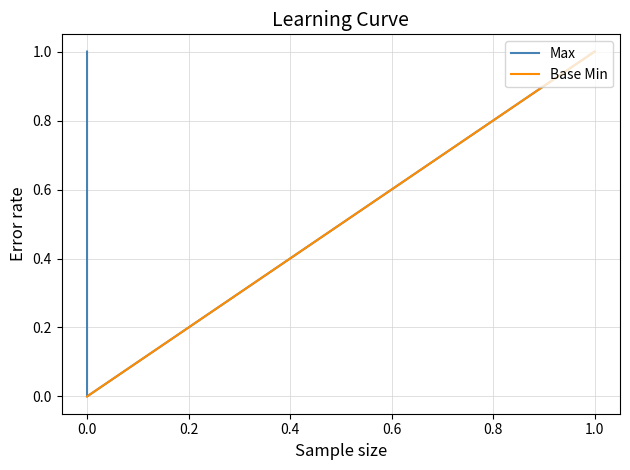

How many distinct data groups are displayed?

2